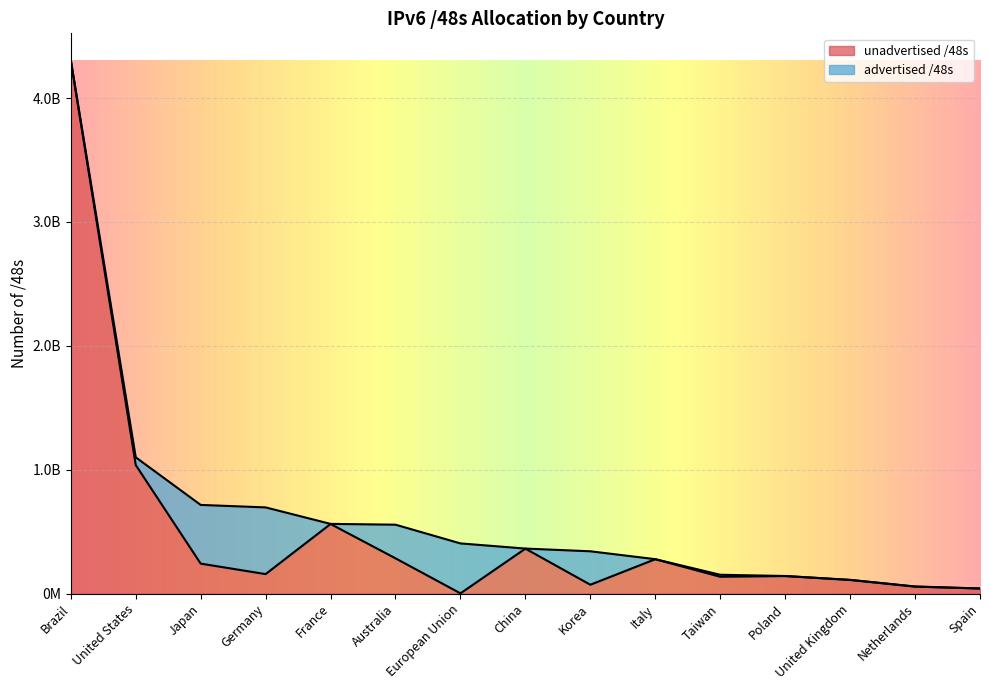

What is the difference between the unadvertised /48s values at Taiwan and Spain?

94896125